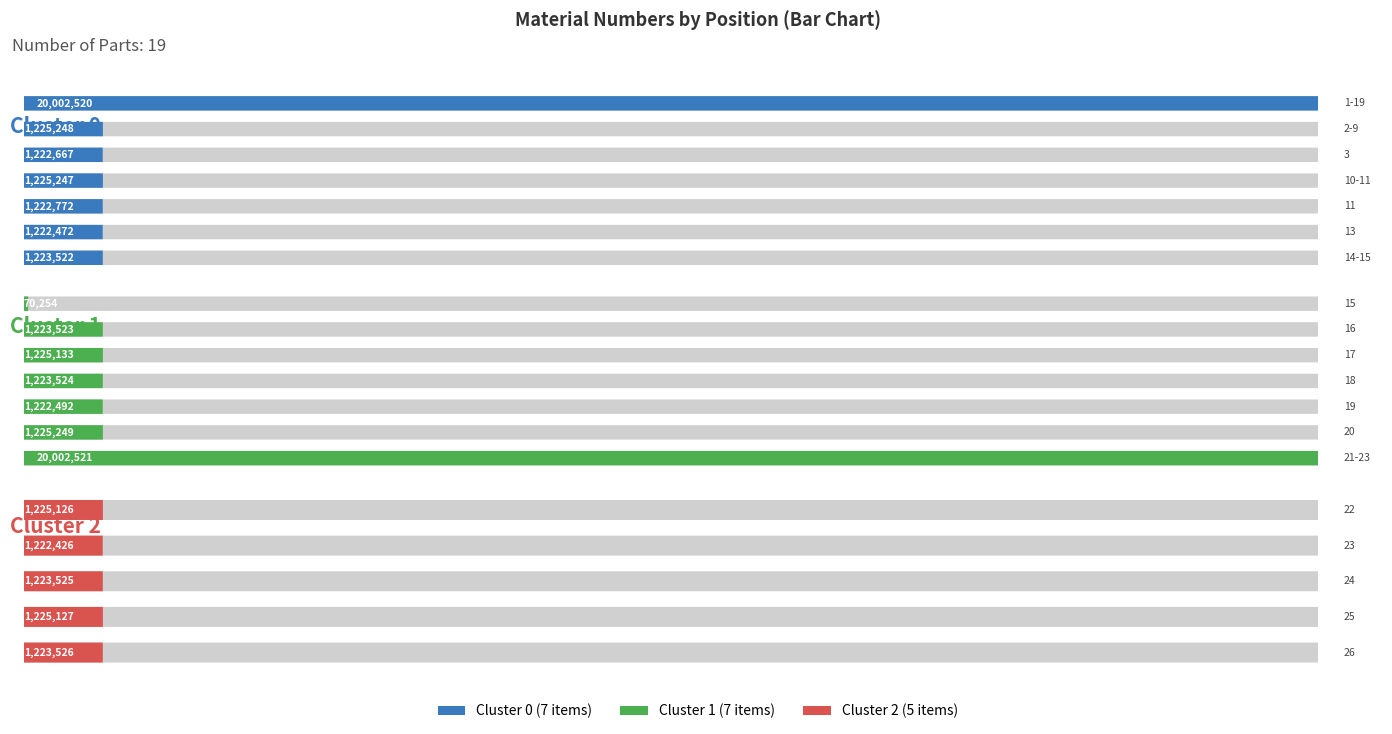

What is the change in value from 13 to 14-15?

+1050